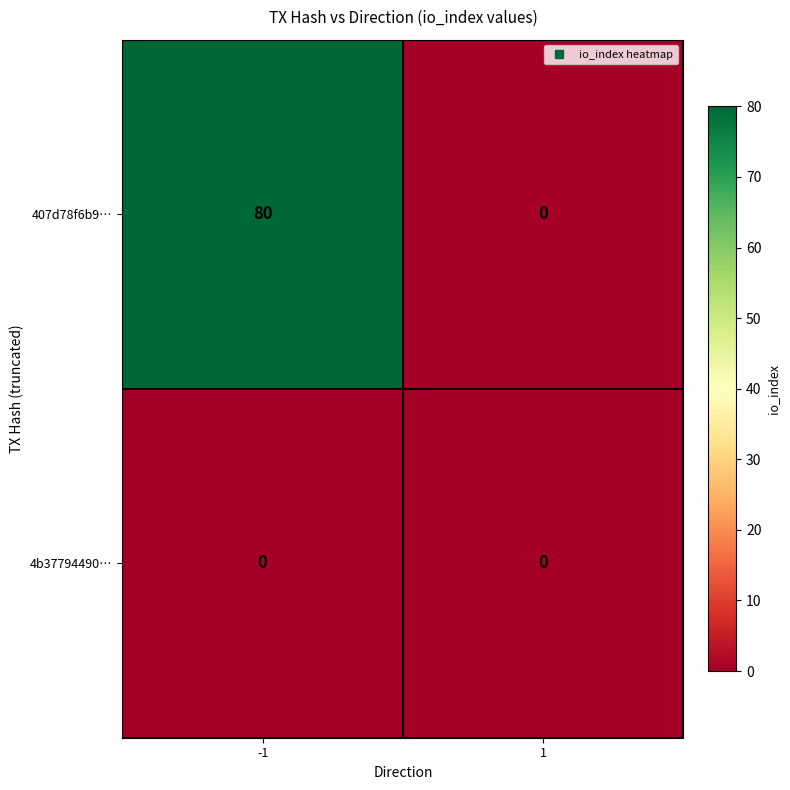

What is the highest value of the 407d78f6b9… series?

80